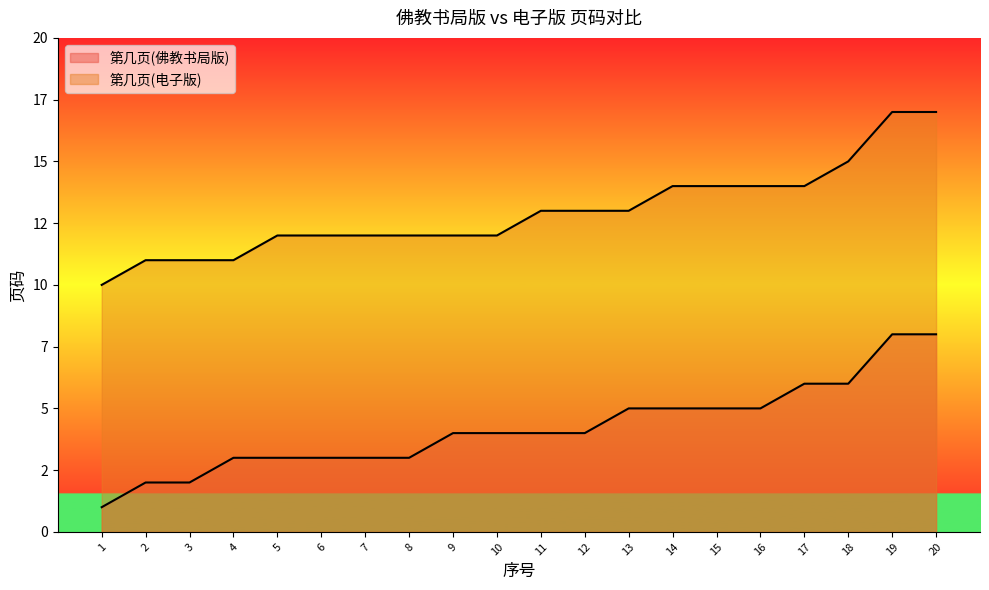

What is the difference between the maximum and second lowest values in the 第几页(电子版) series?

6